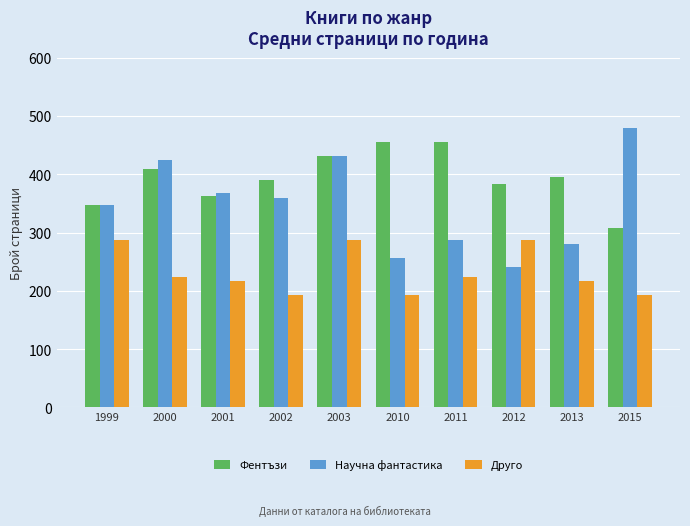

At which label does Фентъзи first exceed 396?

2000